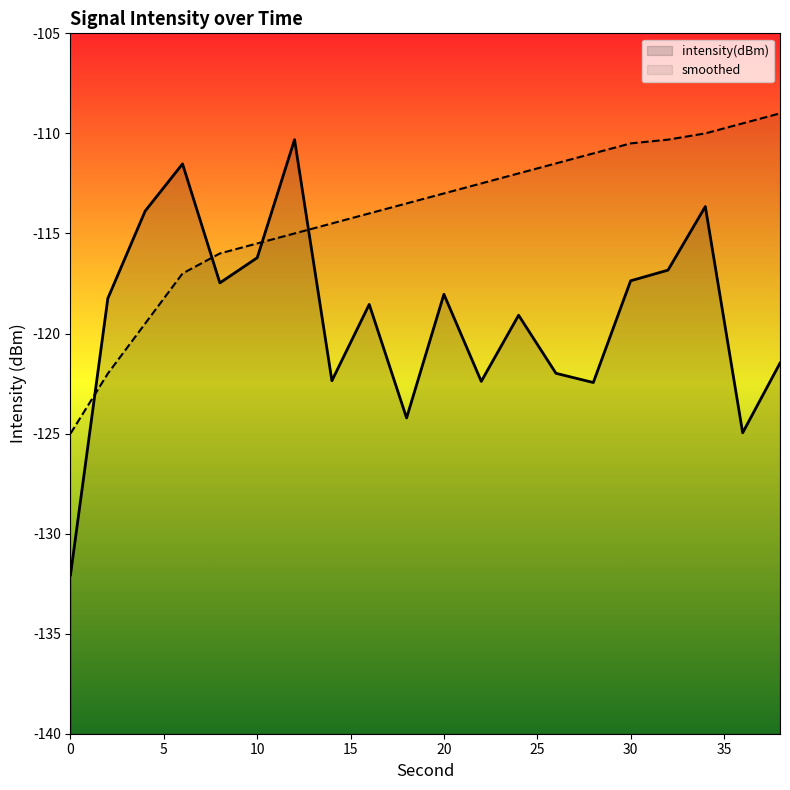

Does the chart display data point markers on the line(s)?

No